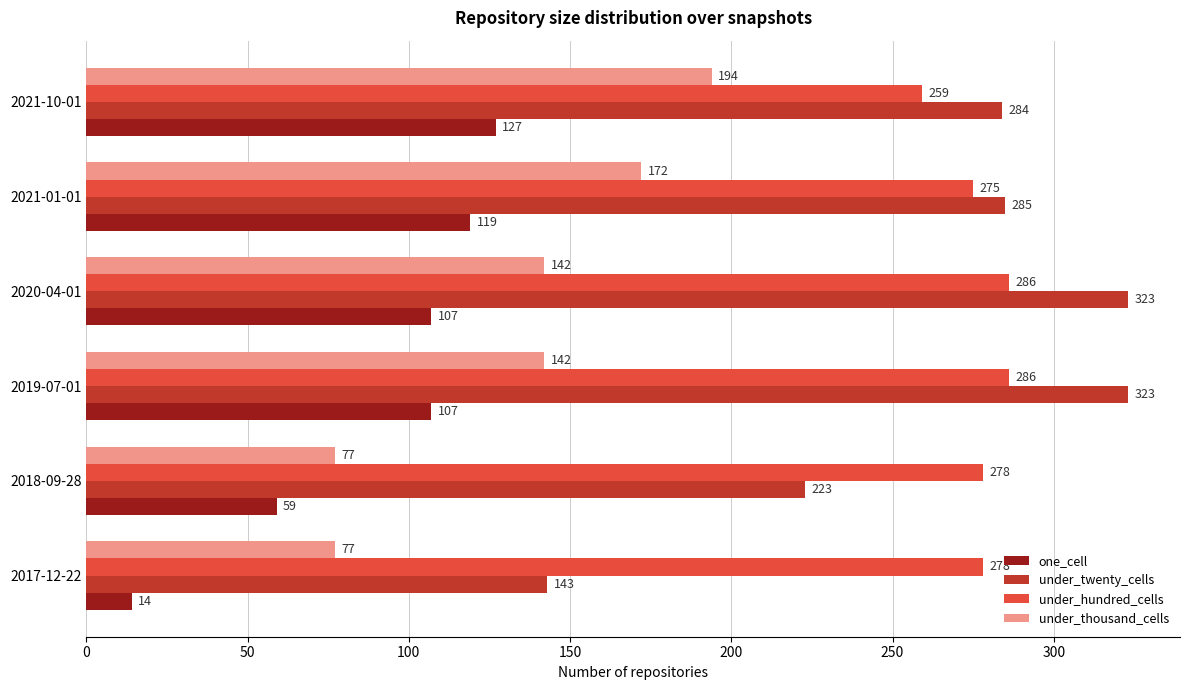

What is the spread (max minus min) of values at 2021-01-01?

166